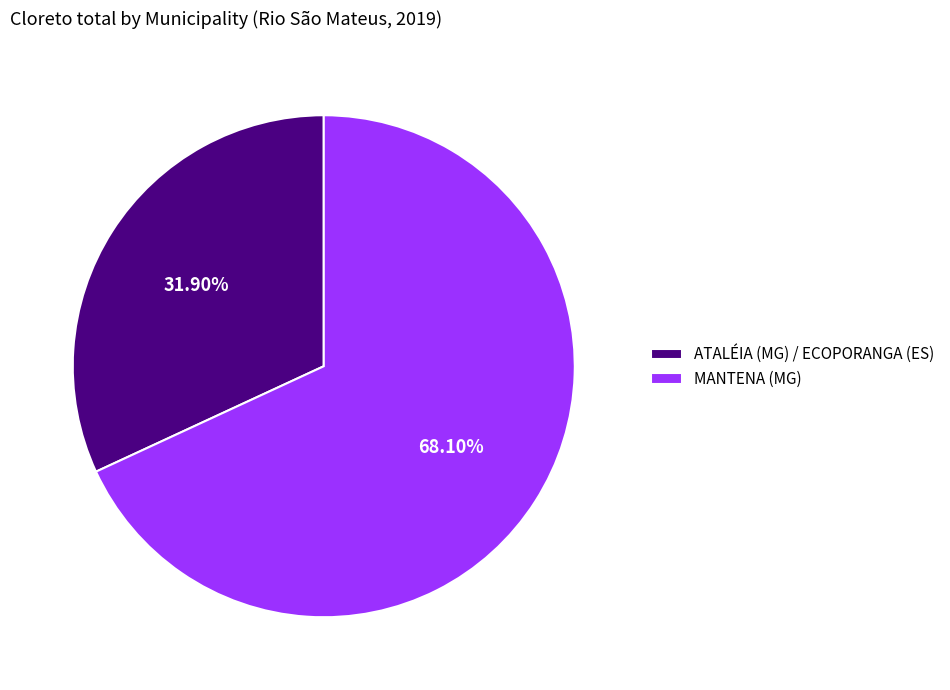

Rank the categories by value from highest to lowest.

MANTENA (MG), ATALÉIA (MG) / ECOPORANGA (ES)